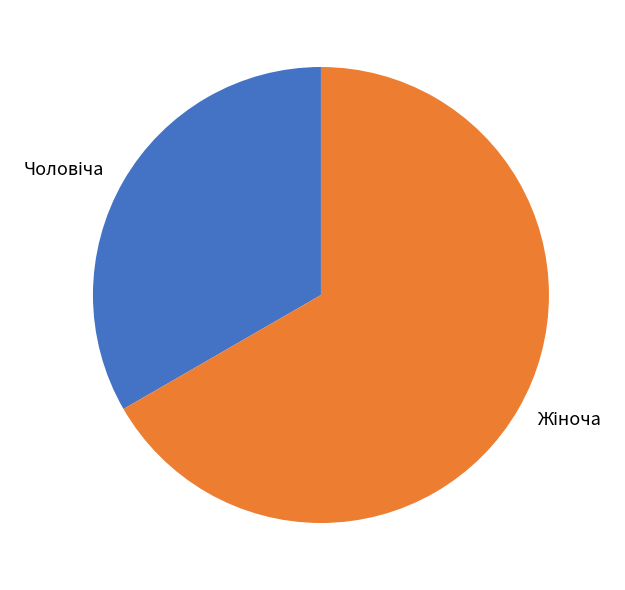

Is there a majority slice in this chart?

Yes